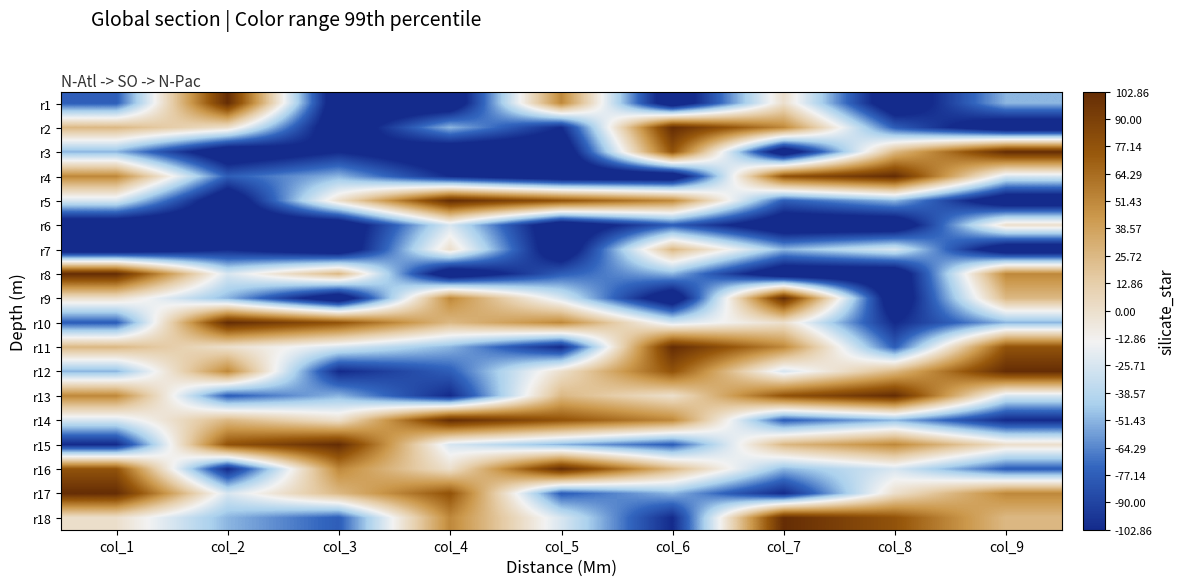

How many data points does each series have?

9